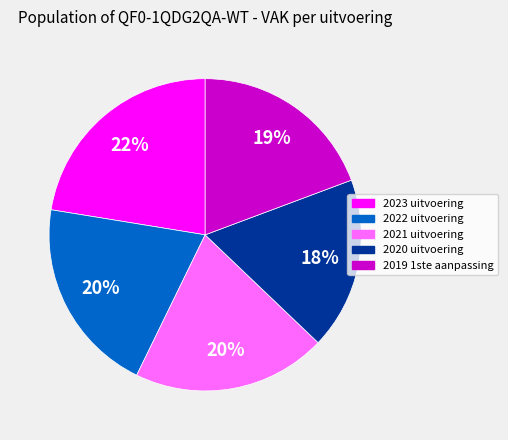

Count the number of slices in the pie.

5